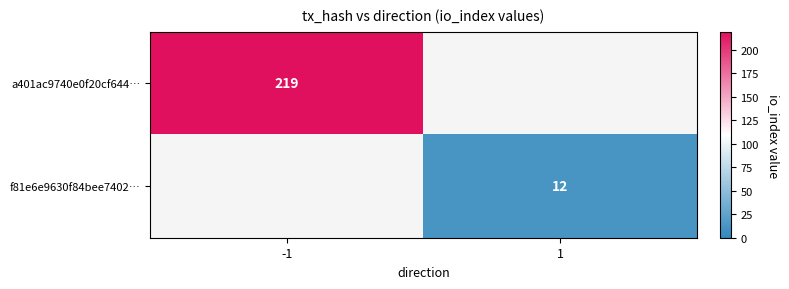

Is the value of f81e6e9630f84bee7402… at 1 greater than the value of a401ac9740e0f20cf644… at -1?

No